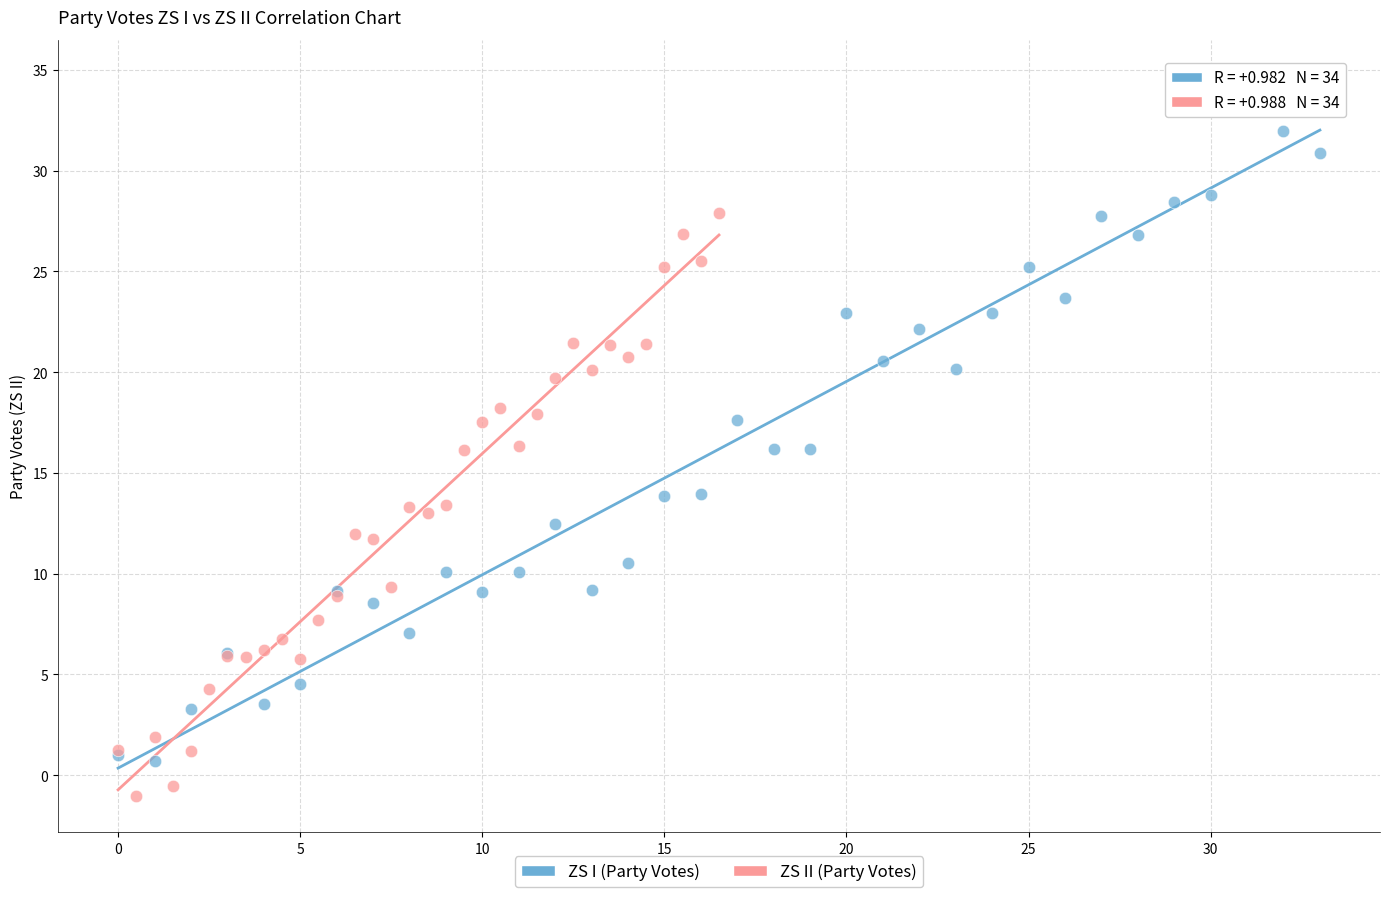

Which series reaches the minimum Y coordinate?

ZS II (Party Votes)